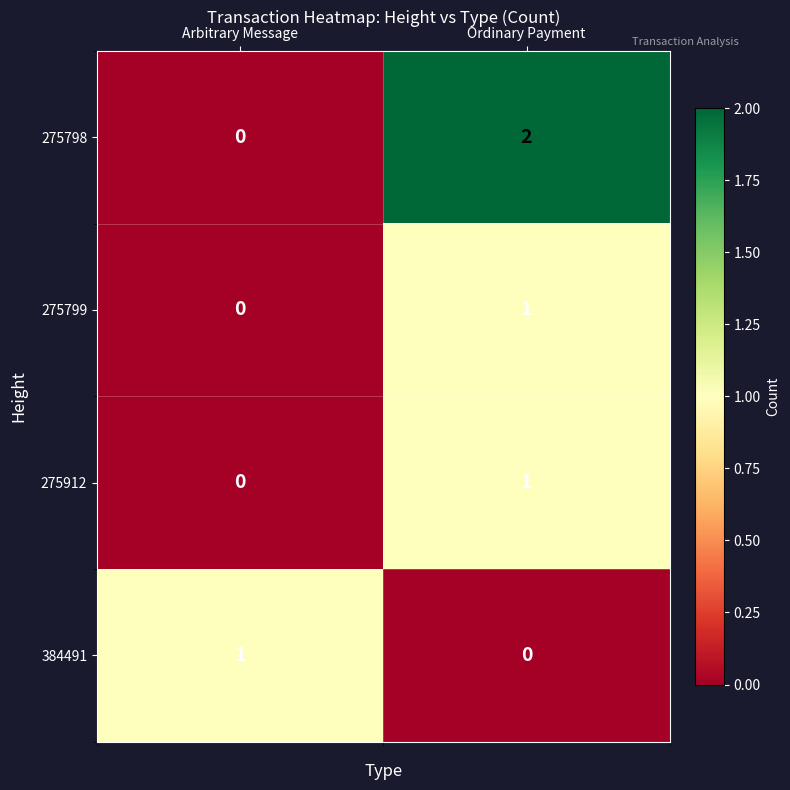

Which series has the largest range (max minus min)?

275798